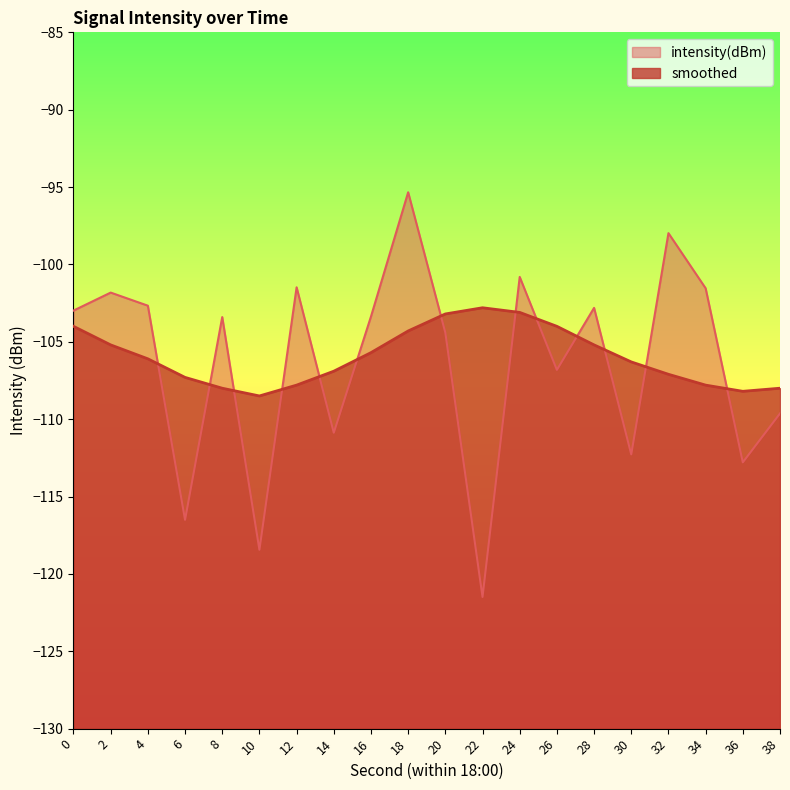

How many values in the smoothed series are below -106?

11